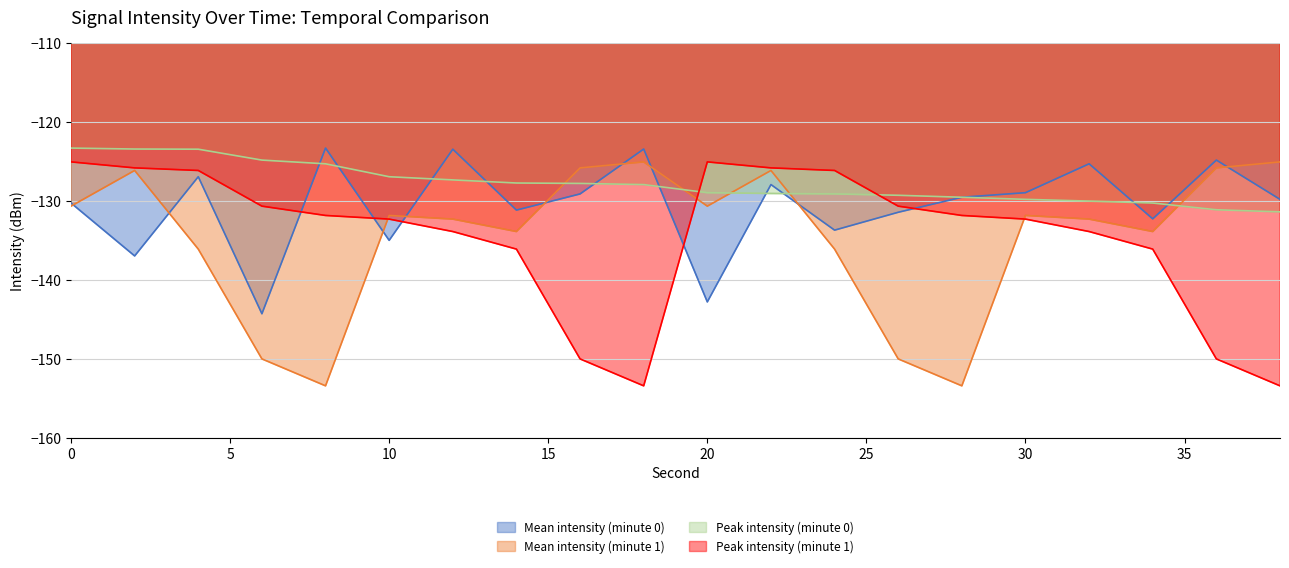

What is the value of the Peak intensity (minute 1) point at the 14th from the left?

-130.7